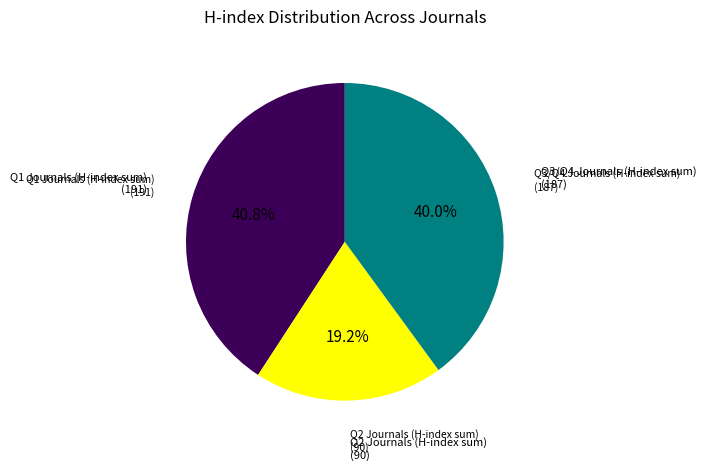

Is there a majority slice in this chart?

No